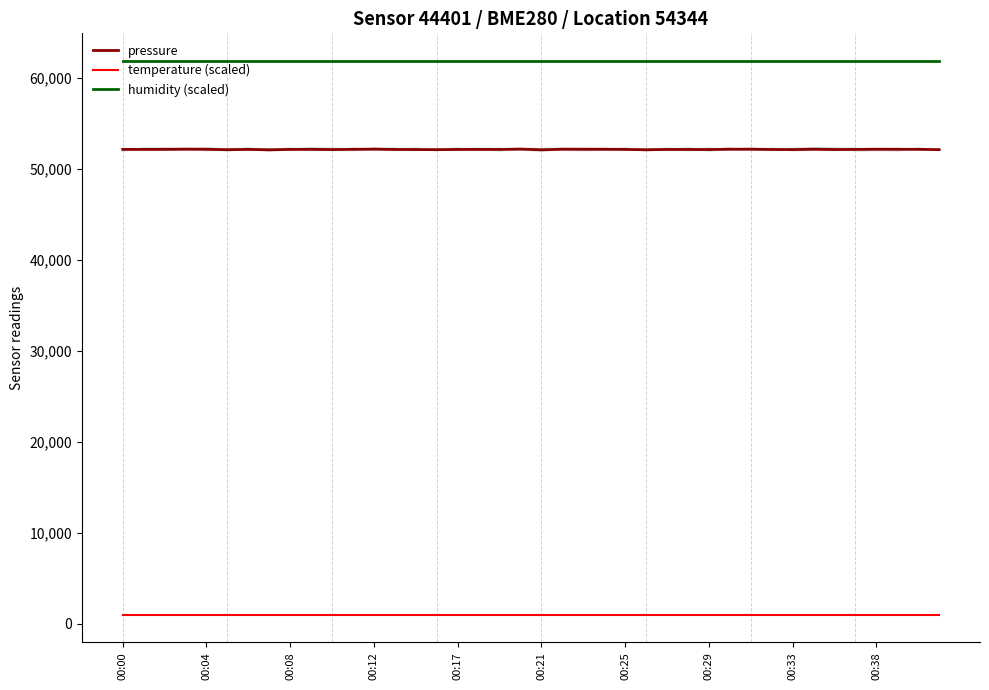

Is the value of pressure at 37 greater than the value of humidity (scaled) at 21?

No